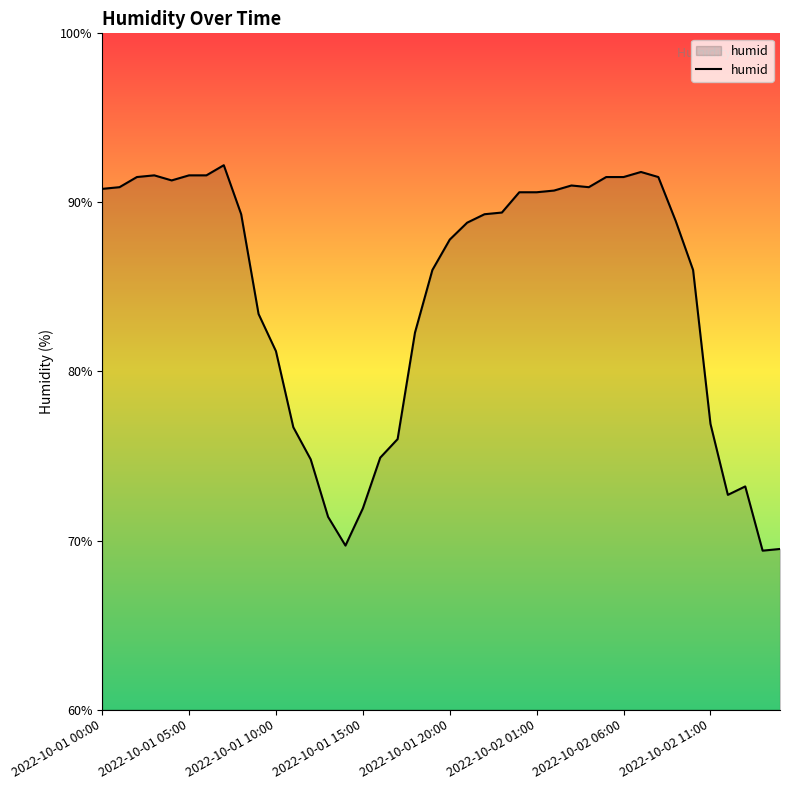

What is the difference between the maximum and minimum values?

22.8